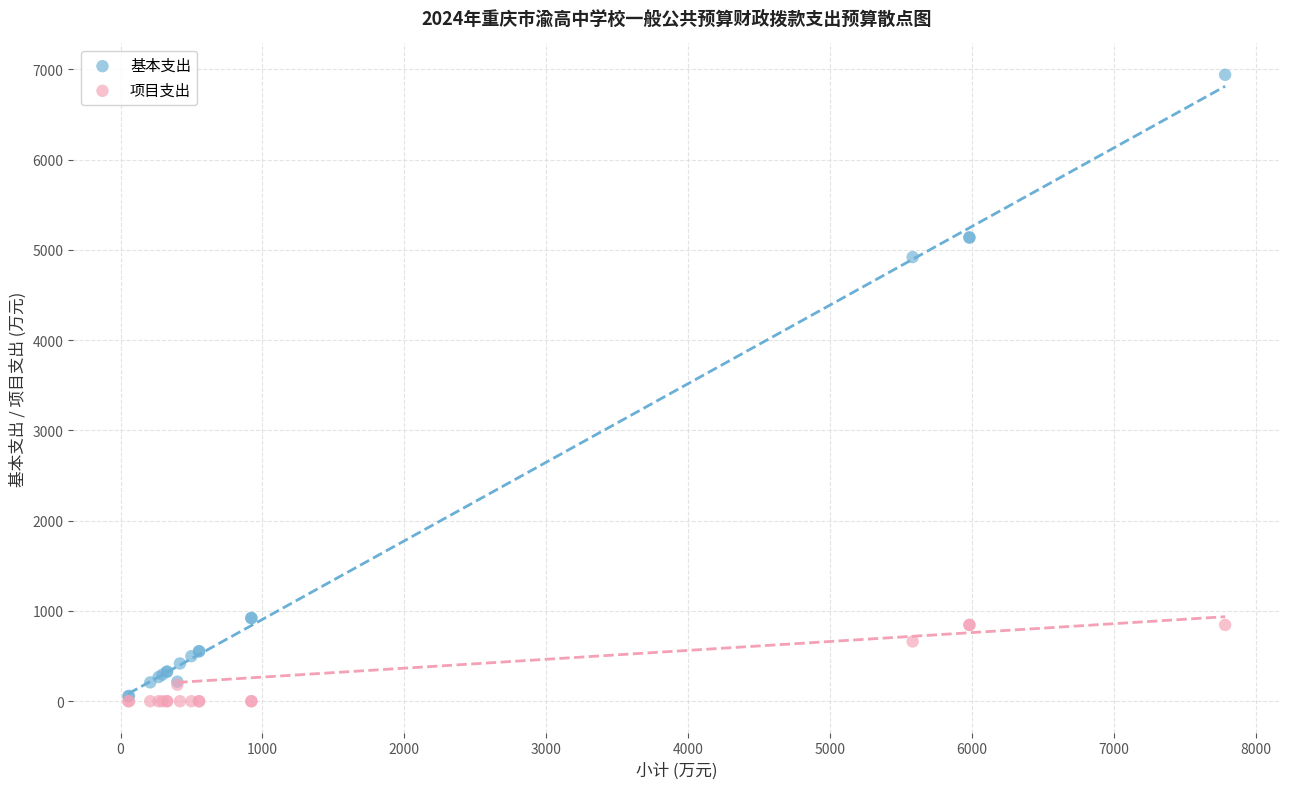

What are all the series names shown in the legend?

基本支出, 项目支出